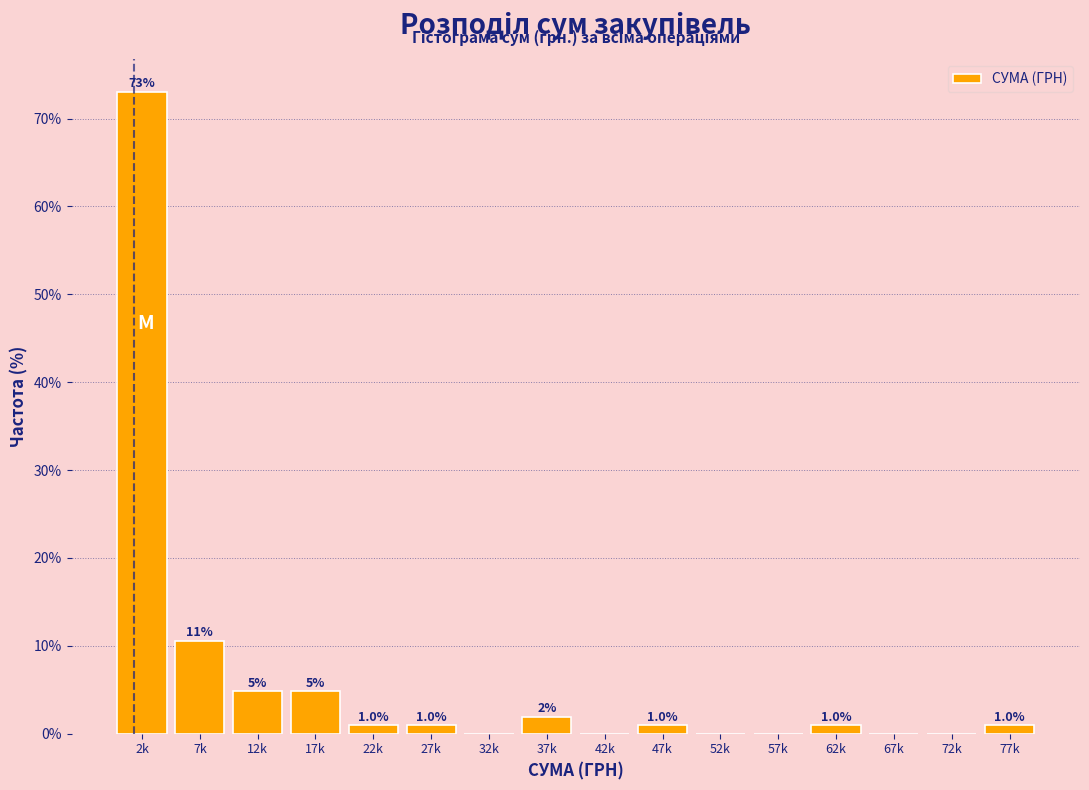

Which has a higher value, 47k or 2k?

2k